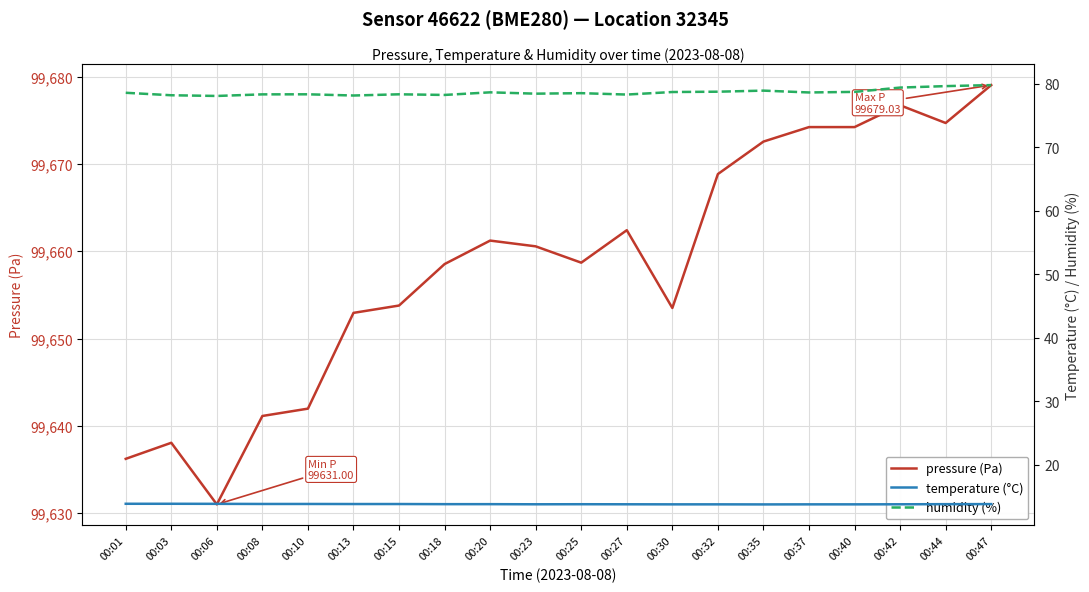

At which label does temperature (°C) reach its minimum?

00:35